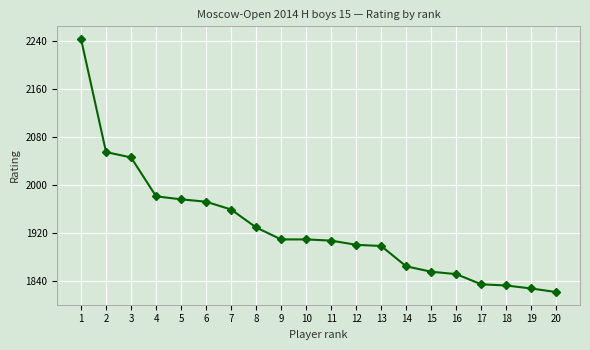

What is the sum of all values?

38569